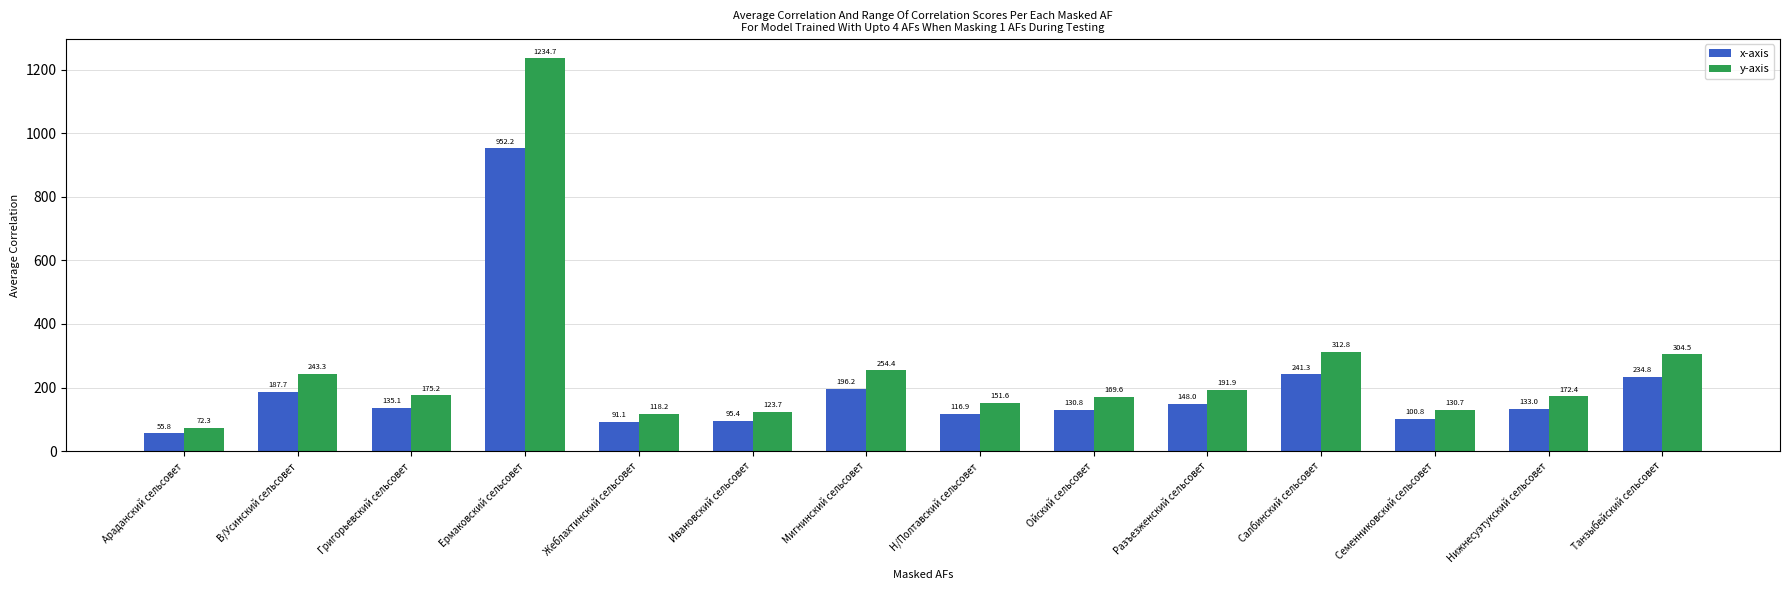

At which label does x-axis first exceed 135?

В/Усинский сельсовет